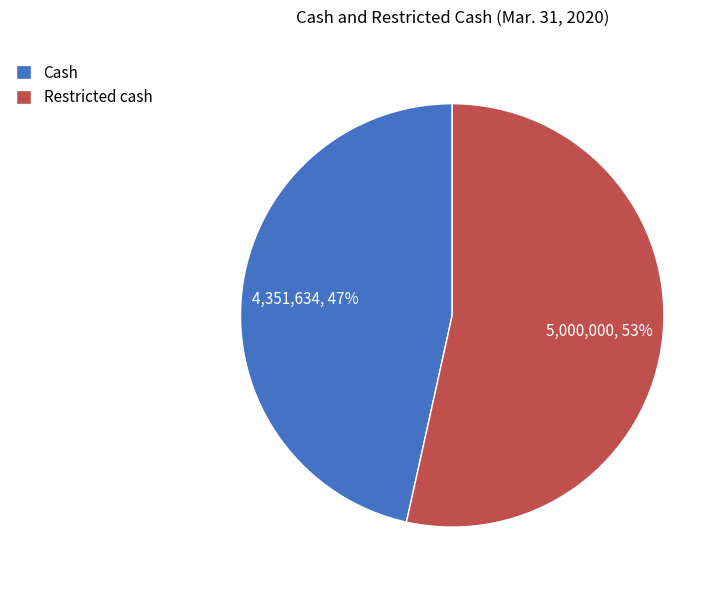

To the nearest percent, what is the combined percentage of Cash and Restricted cash?

100%